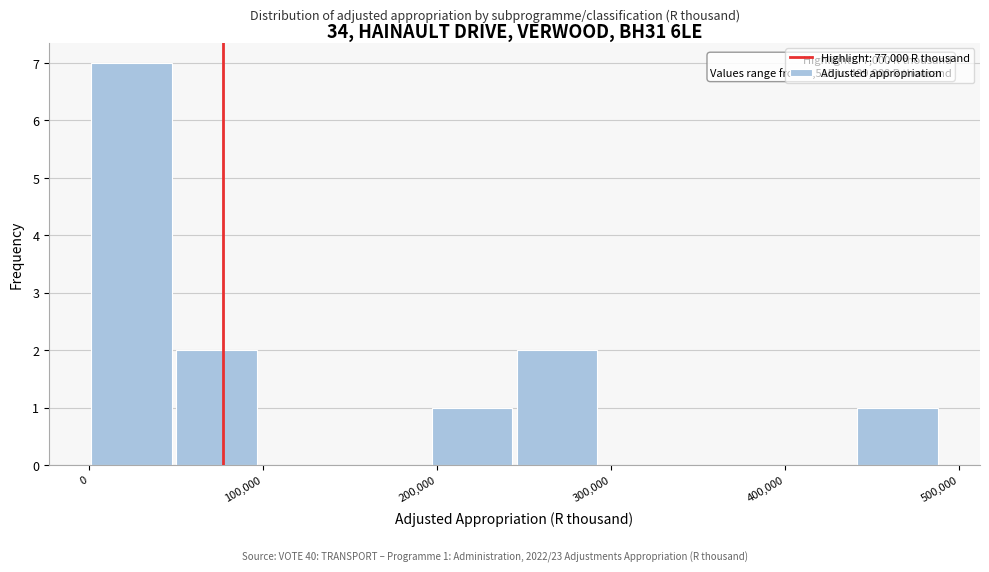

Which range on the x-axis has the tallest bar?

0 to 50000